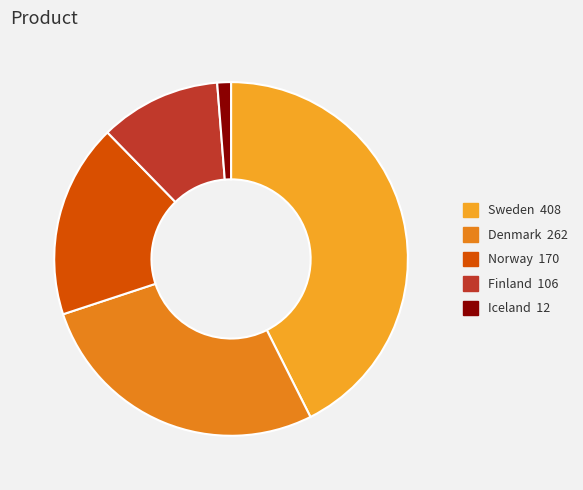

What percentage do Denmark and Sweden together represent?

69.9%